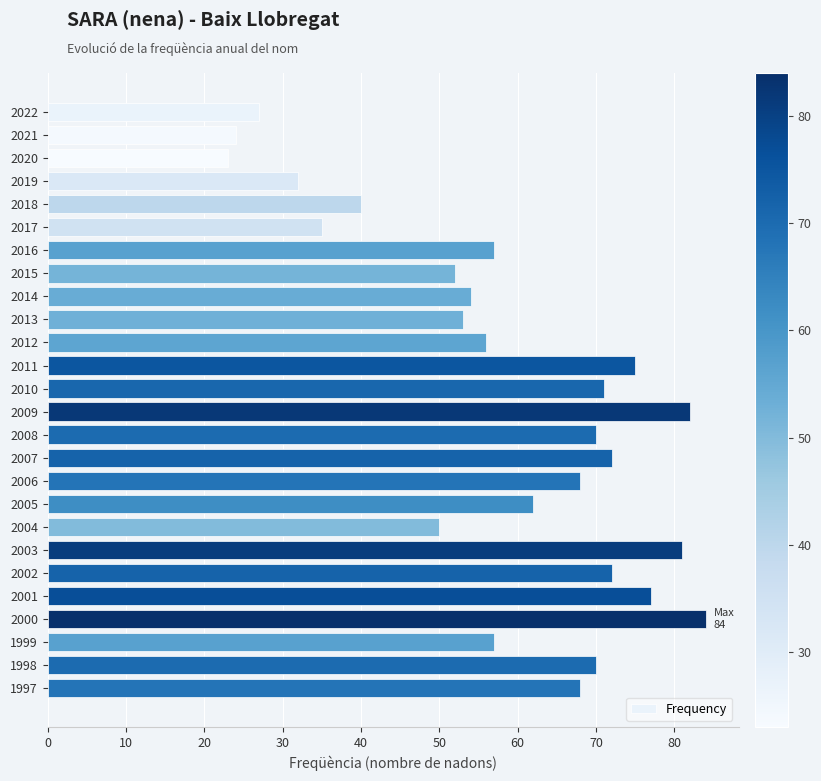

Are the bars horizontal?

Yes